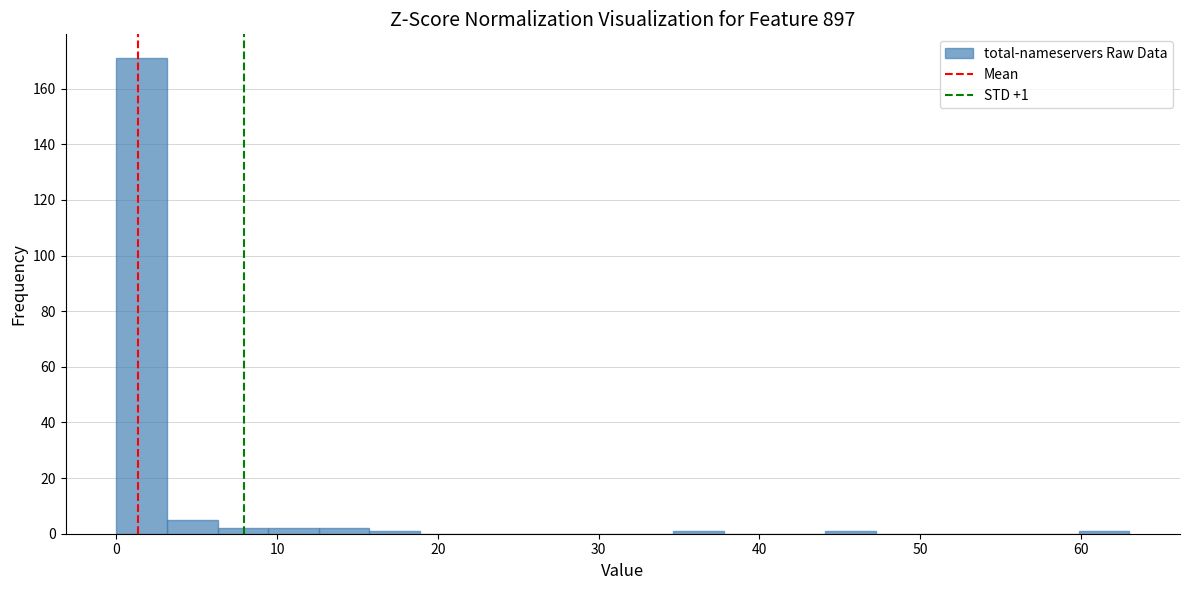

Around what value on the x-axis is the tallest bar? Give the approximate position of its centre, as read against the axis.

2